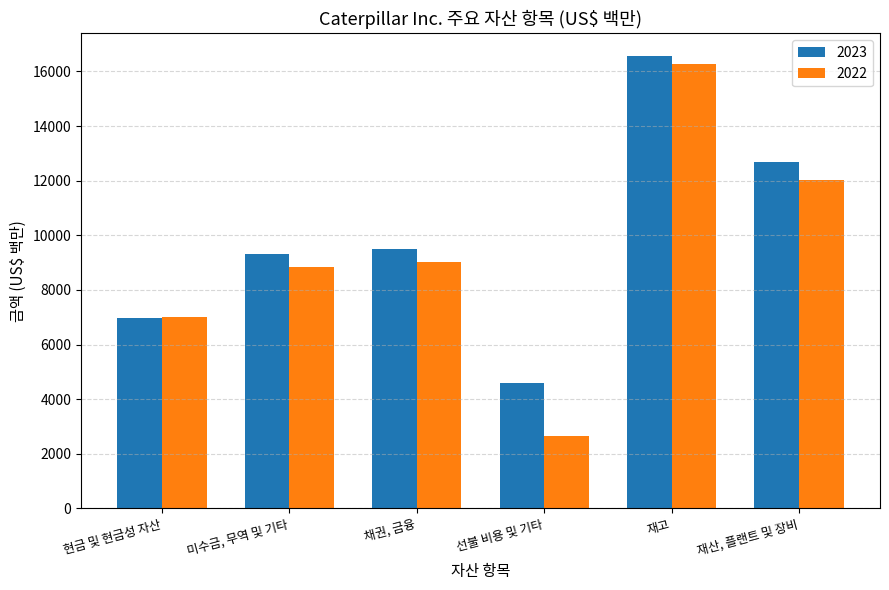

How many 2022 values are between 7004 and 12028?

4